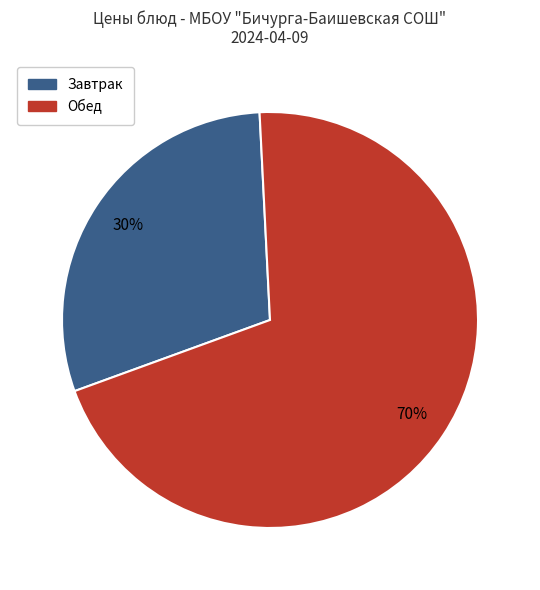

To the nearest percent, what is the difference between the largest and smallest slice percentages?

40%